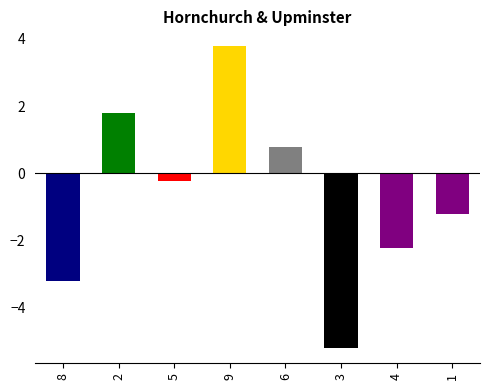

What is the approximate value at 6?

0.8